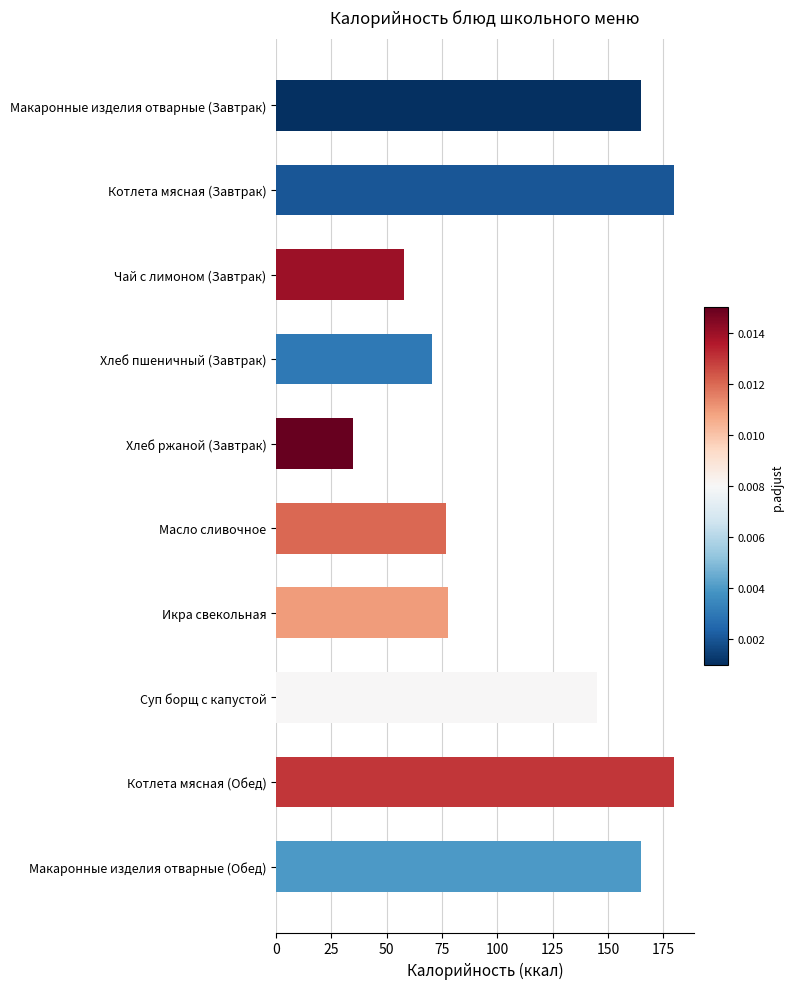

The value at Икра свекольная is 35.0. True or false?

False